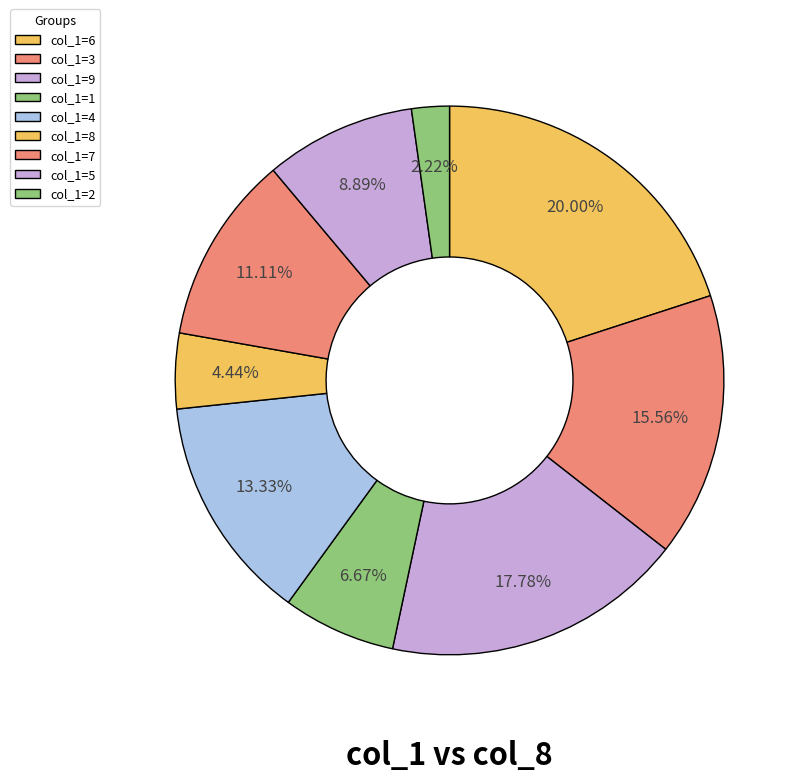

Rank the categories by value from lowest to highest.

2, 8, 1, 5, 7, 4, 3, 9, 6